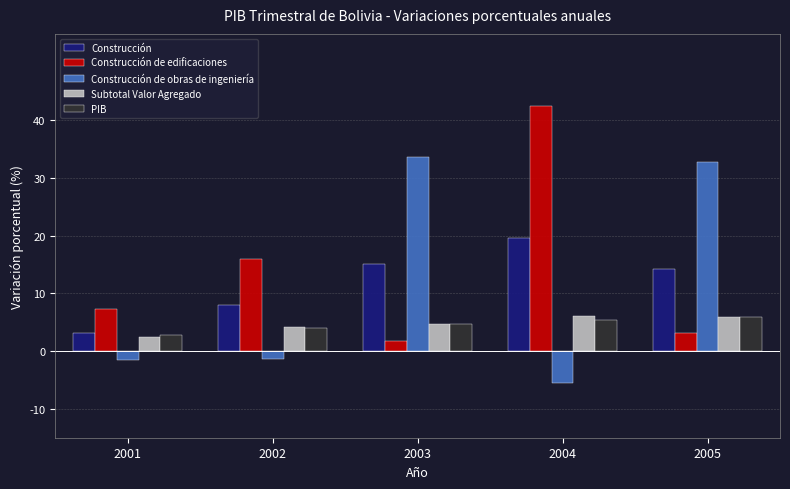

What is the spread (max minus min) of values at 2005?

29.7